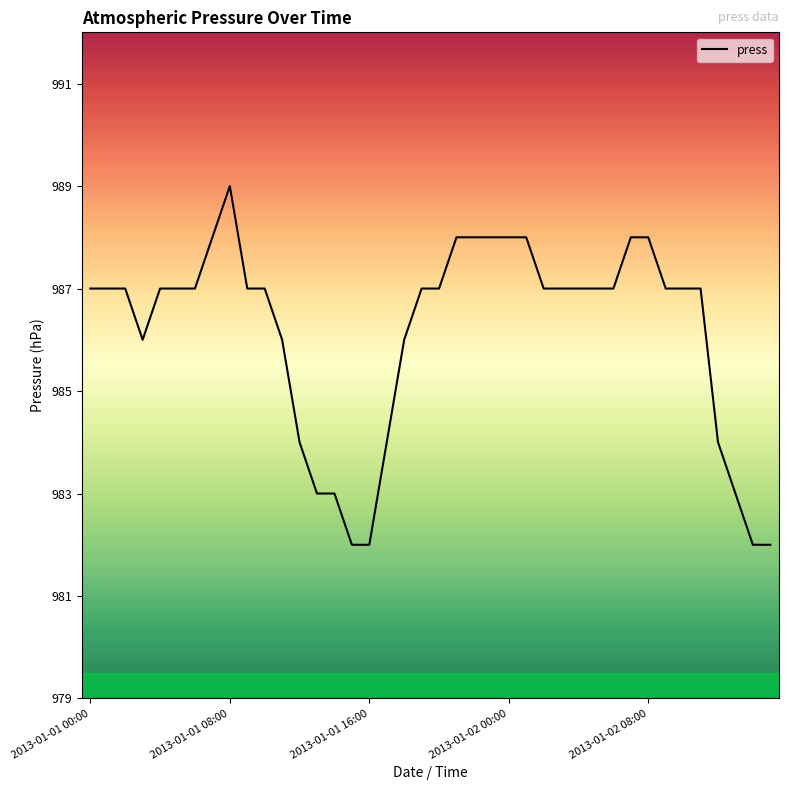

Does the chart display data point markers on the line(s)?

No